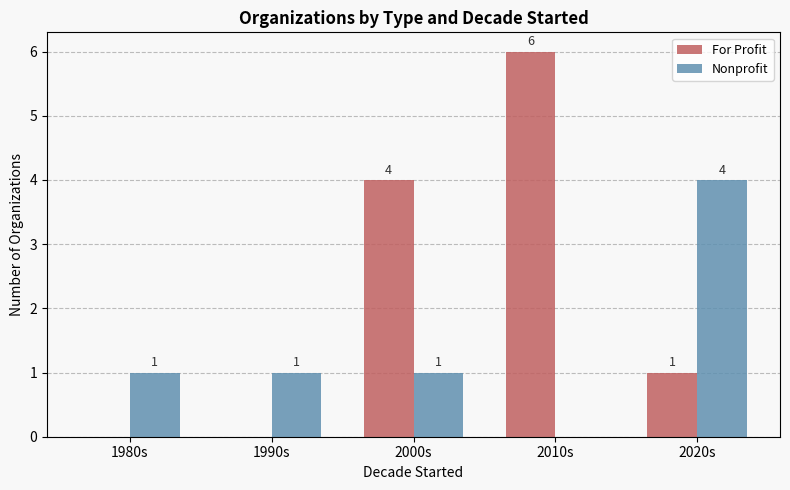

What is the highest value of the Nonprofit series?

4